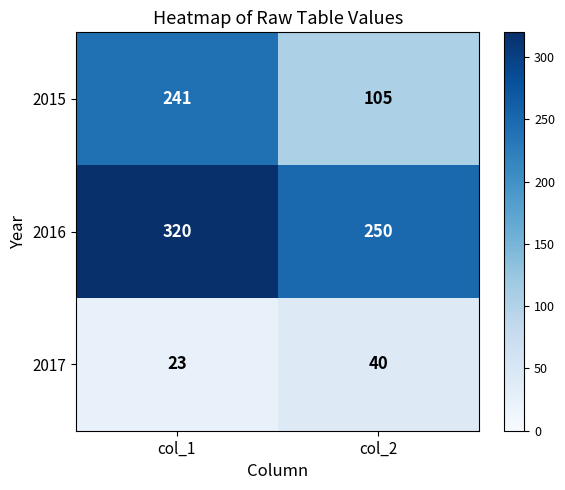

At which category is the sum across all series the highest?

col_1